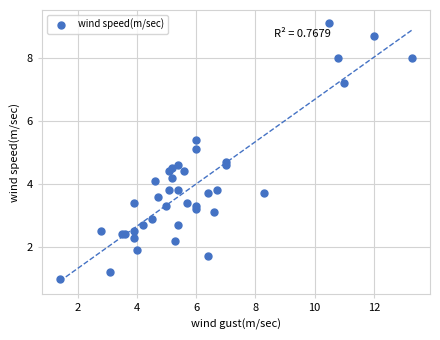

What Y value in the scatter plot is closest to 5?

5.1